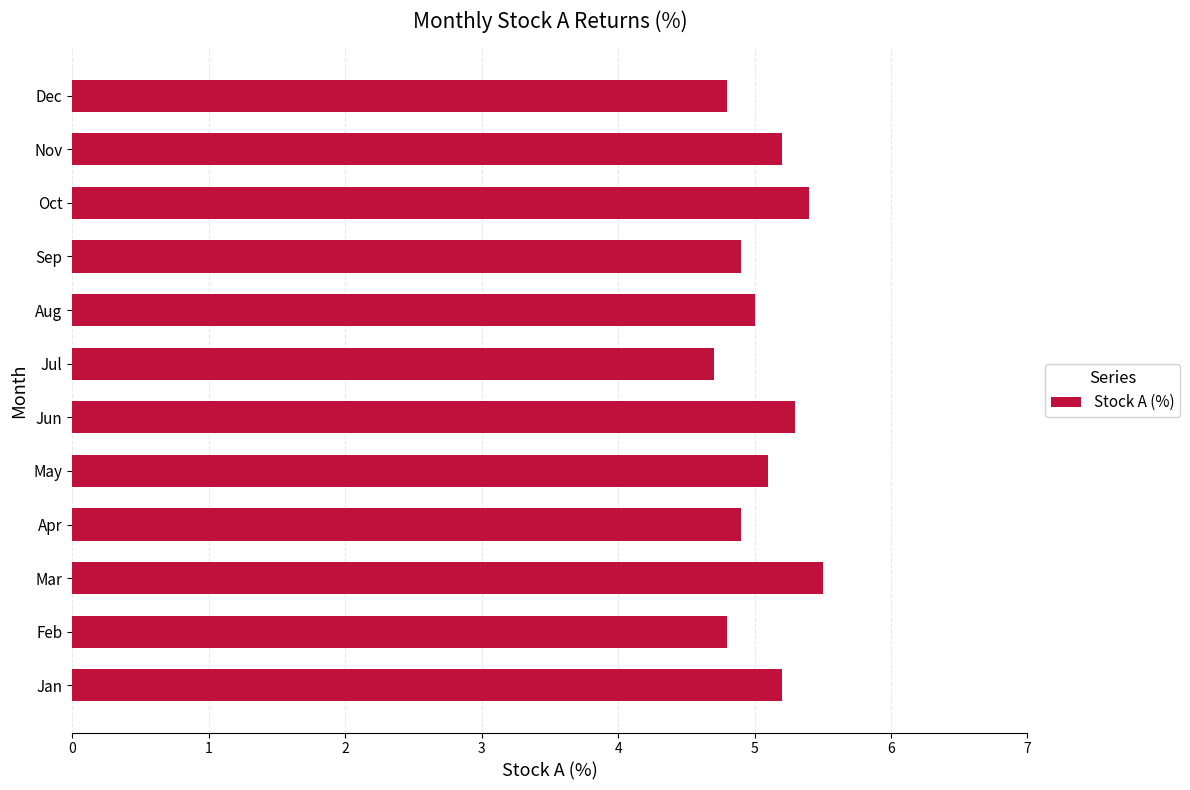

What value does the data have at May?

5.1